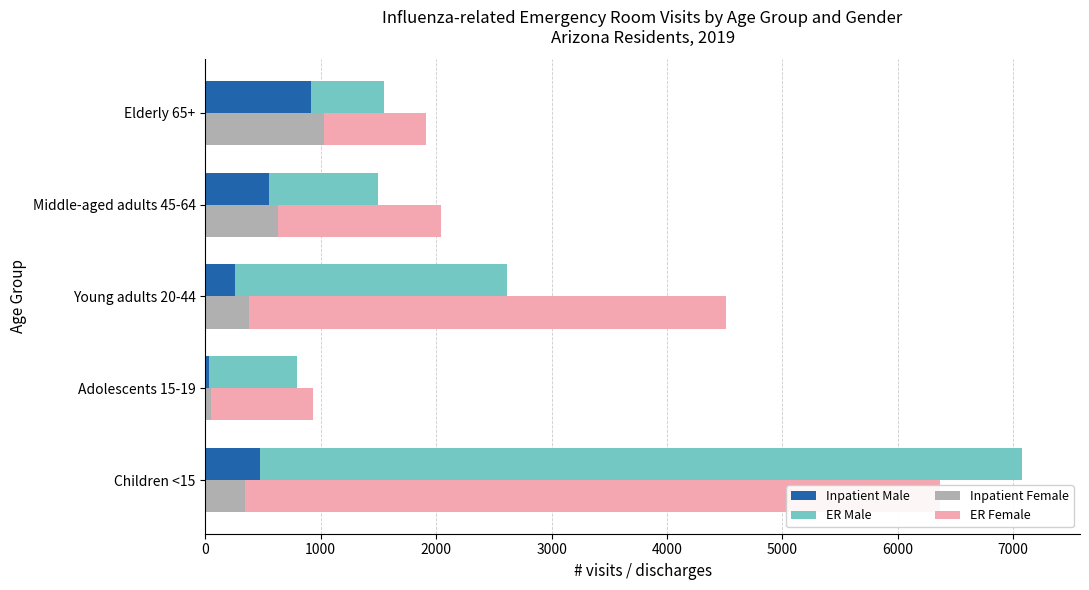

Are the bars horizontal?

Yes